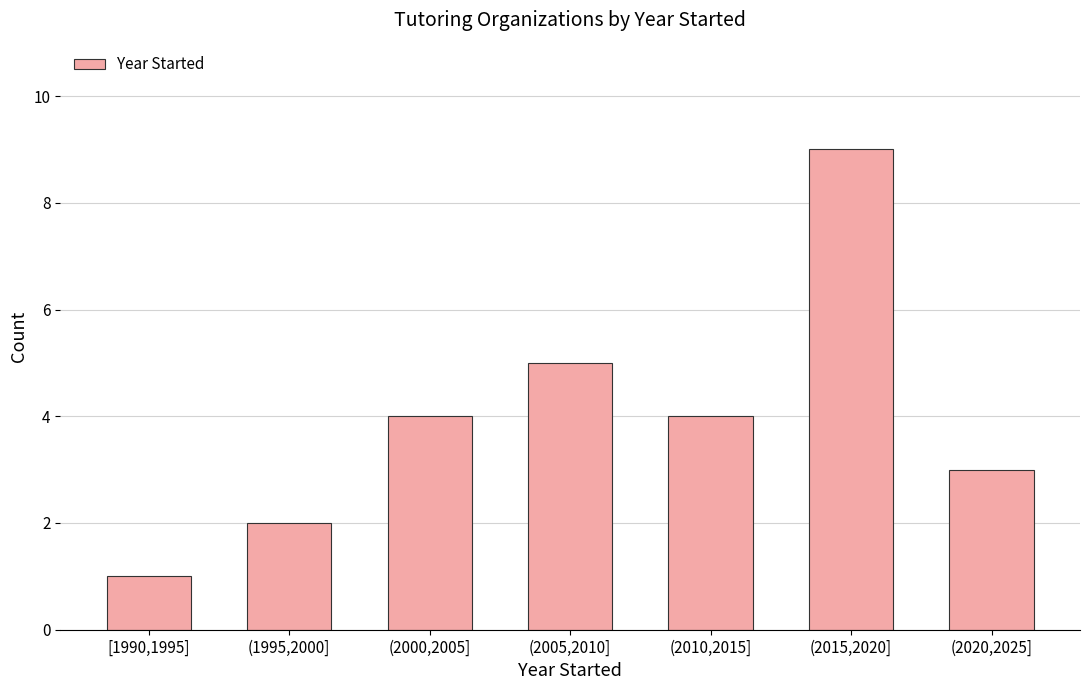

Reading left to right, transcribe all the data shown in this chart.

1	2	4	5	4	9	3